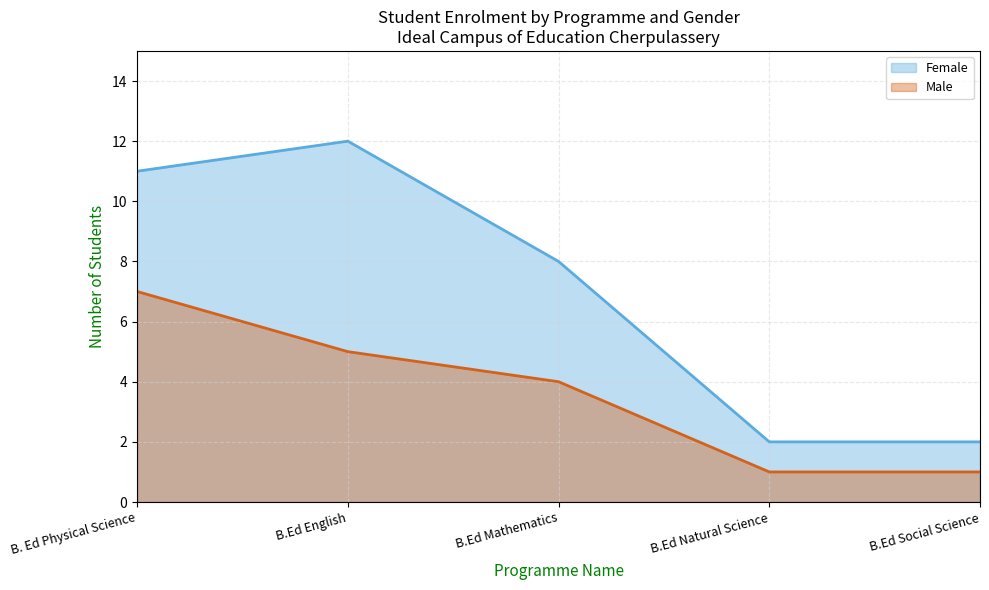

What is the difference between the maximum and second lowest values in the Male series?

6